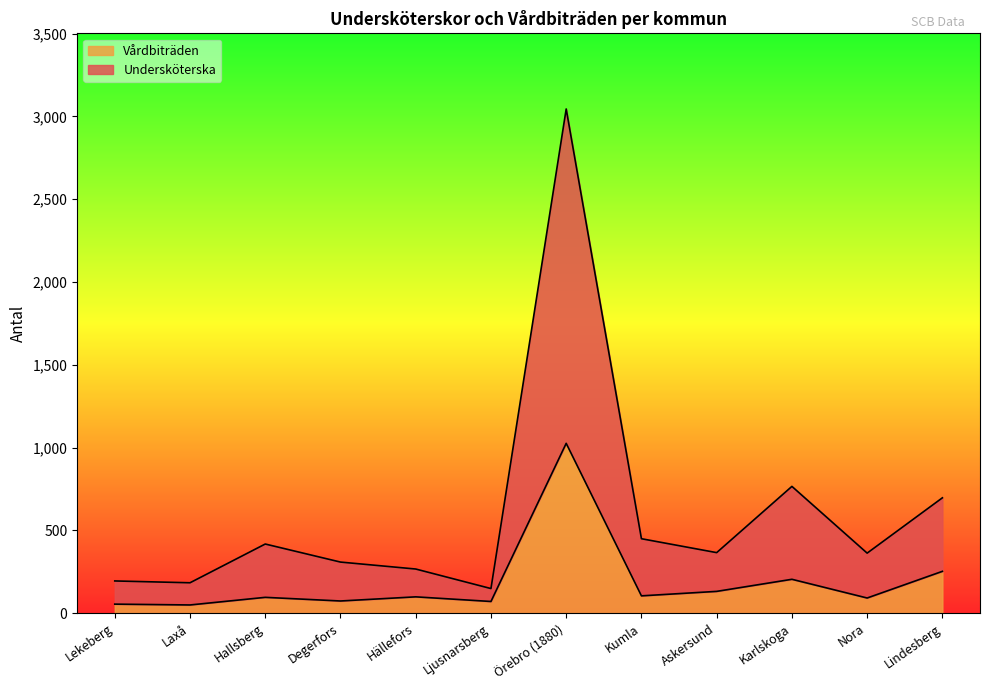

Which series changed the most between Ljusnarsberg and Askersund?

Undersköterska